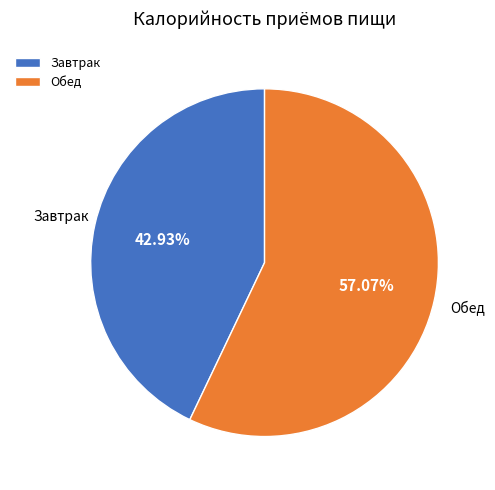

To the nearest percent, what percentage of the pie is Завтрак?

43%